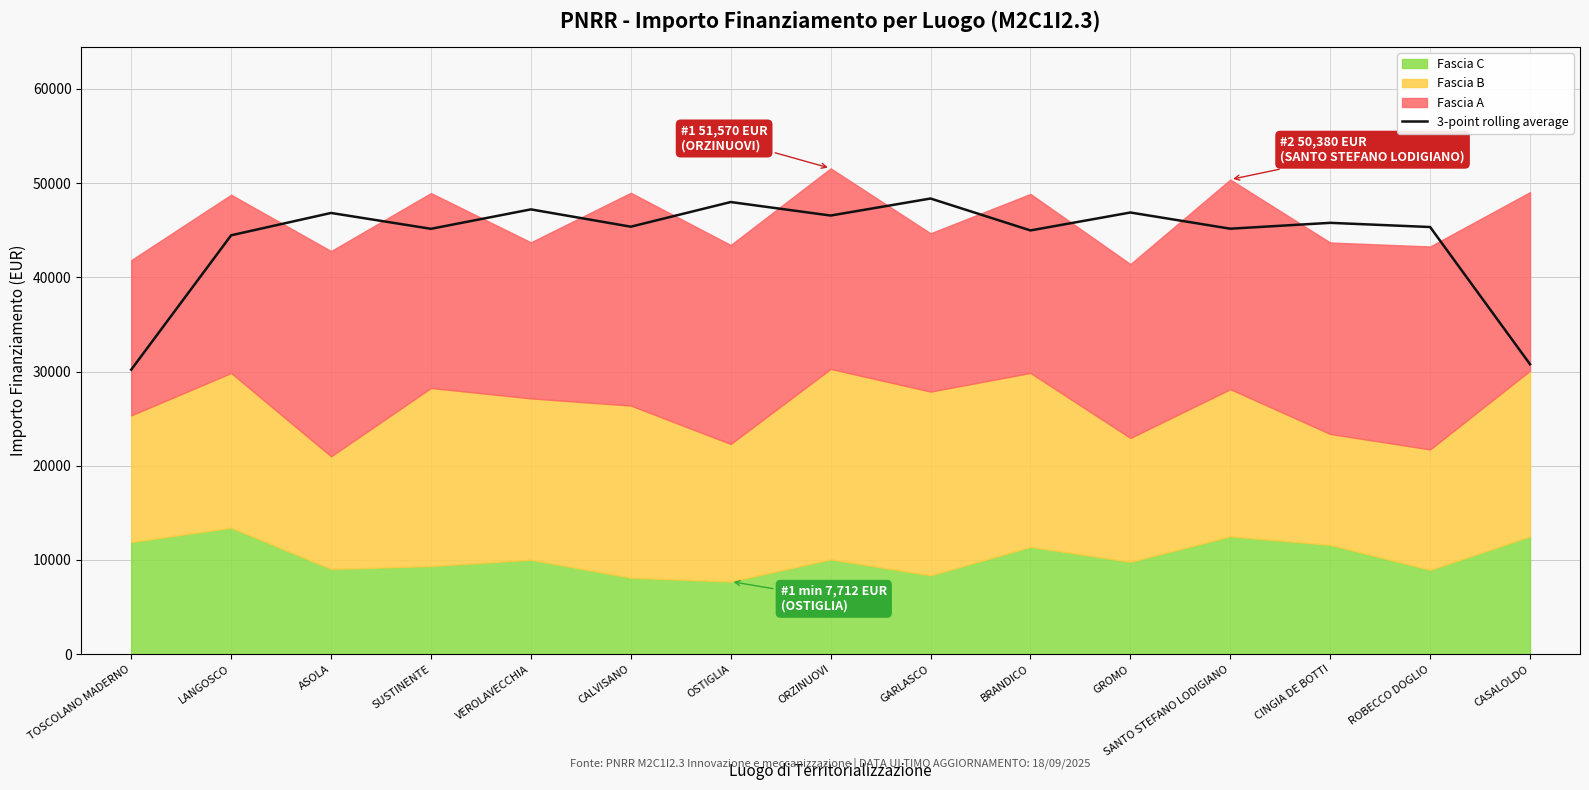

List the labels in order of value, smallest first.

TOSCOLANO MADERNO, CASALOLDO, LANGOSCO, BRANDICO, SUSTINENTE, SANTO STEFANO LODIGIANO, ROBECCO DOGLIO, CALVISANO, CINGIA DE BOTTI, ORZINUOVI, ASOLA, GROMO, VEROLAVECCHIA, OSTIGLIA, GARLASCO